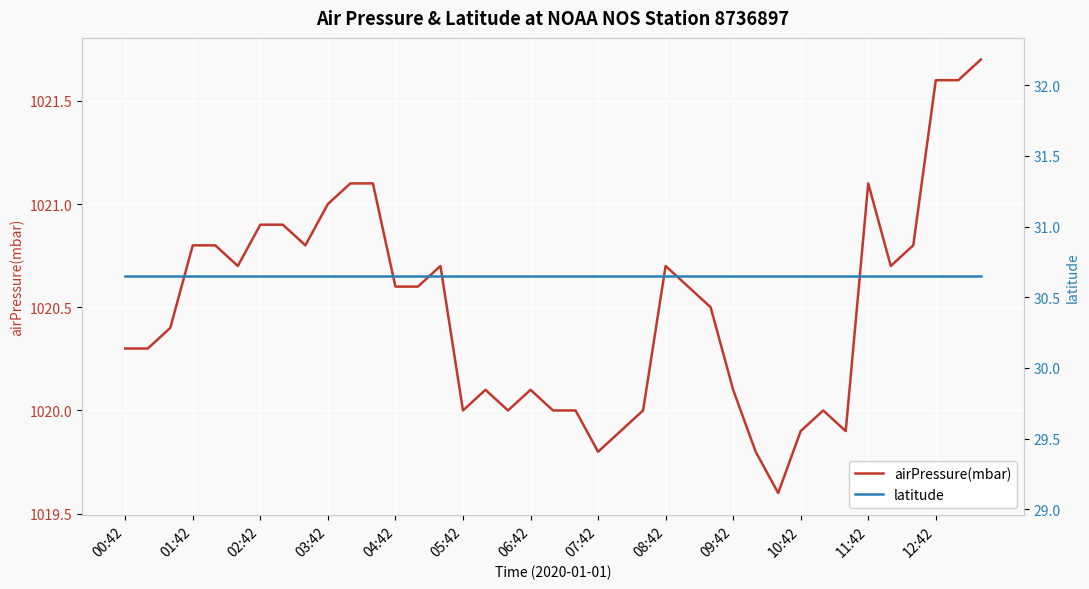

The value of airPressure(mbar) at 12:42 is 1021.6. True or false?

True